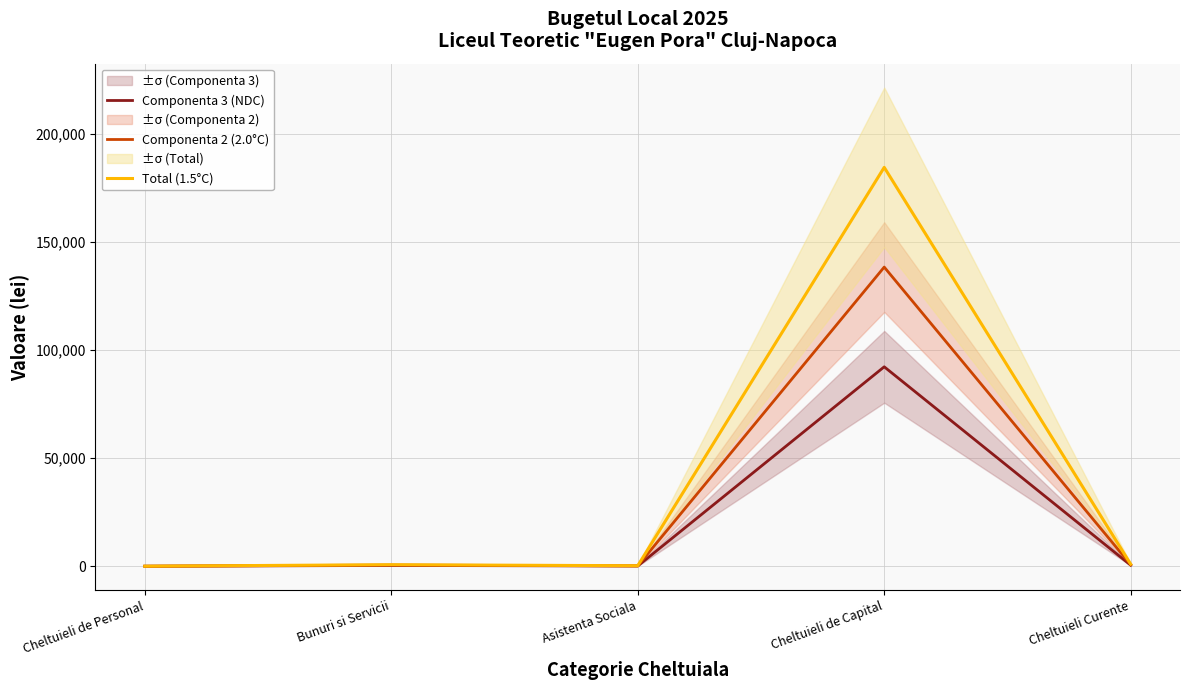

How many interior local valleys does the Total (1.5°C) series have?

1